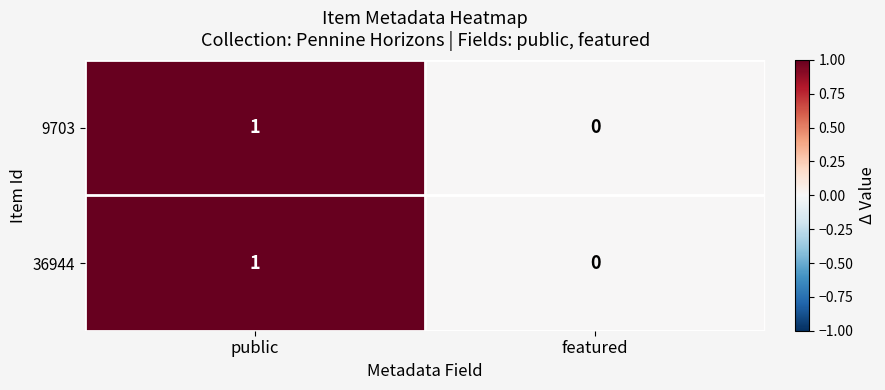

At which category is the sum across all series the highest?

public